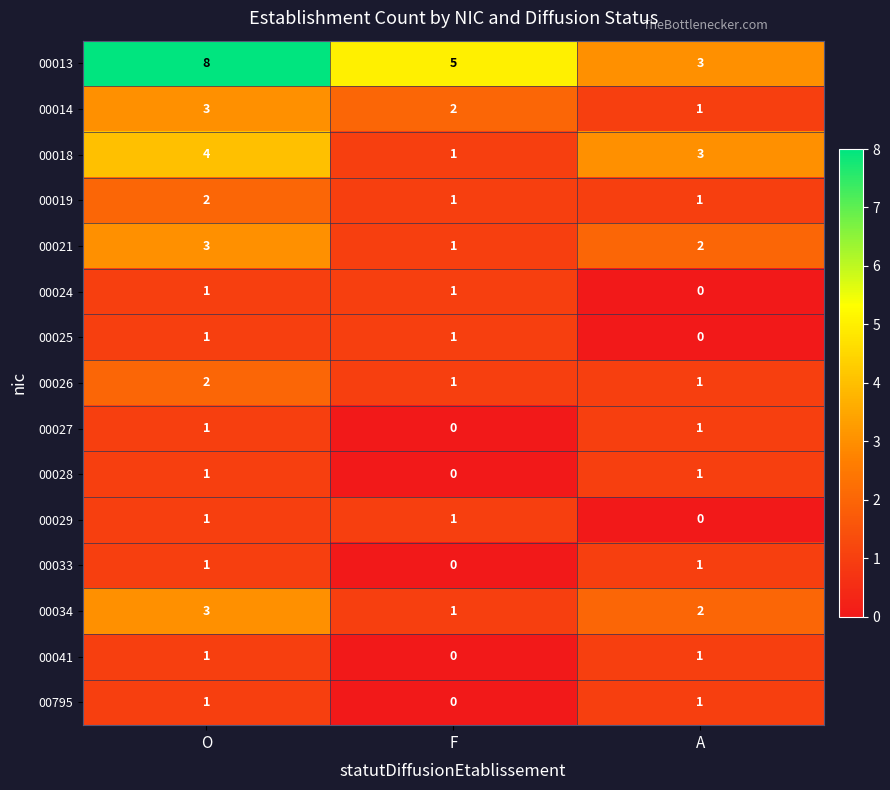

What is the sum of the 00018 values at A and F?

4